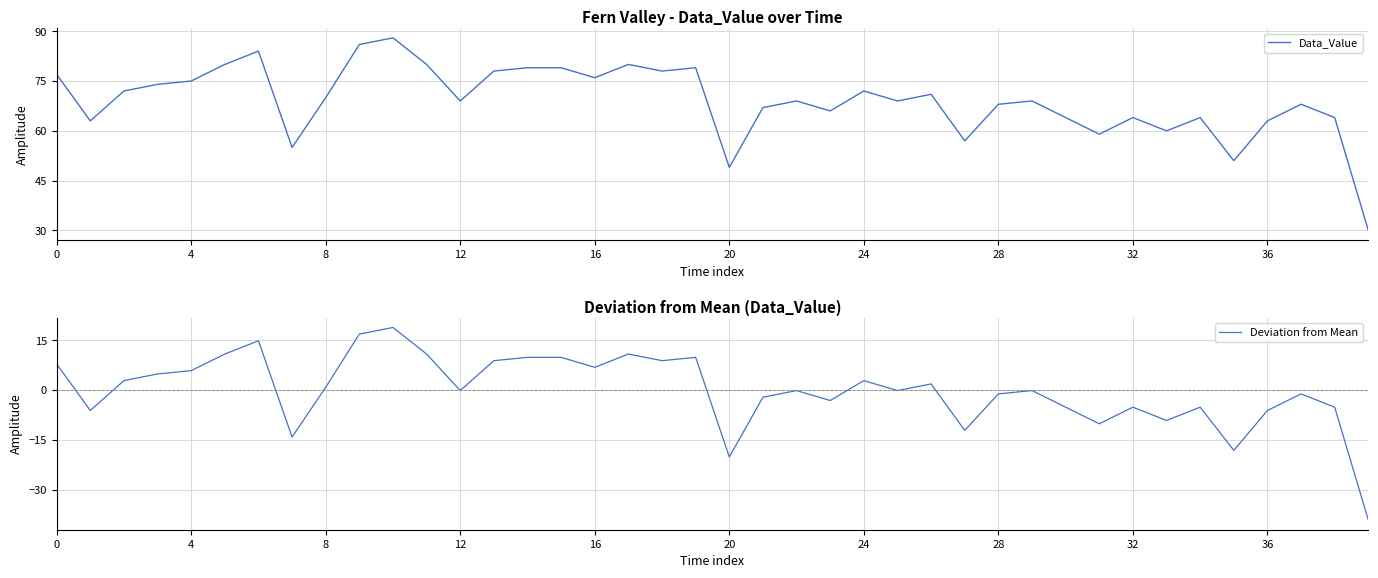

True or false: Data_Value and Deviation from Mean intersect in this chart.

False